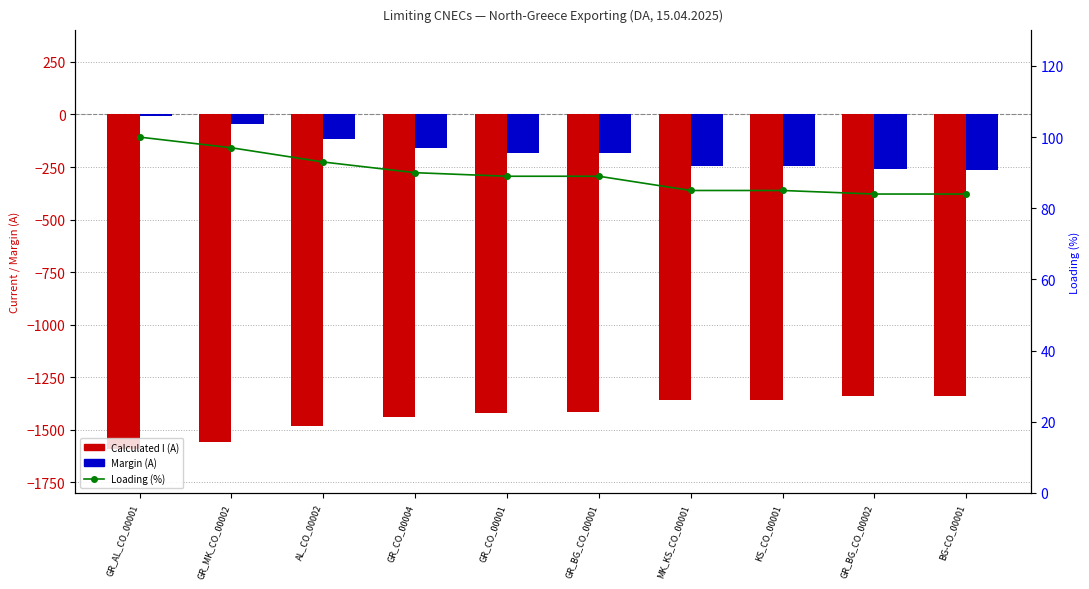

What is the difference between the highest and lowest values at GR_BG_CO_00001?

1505